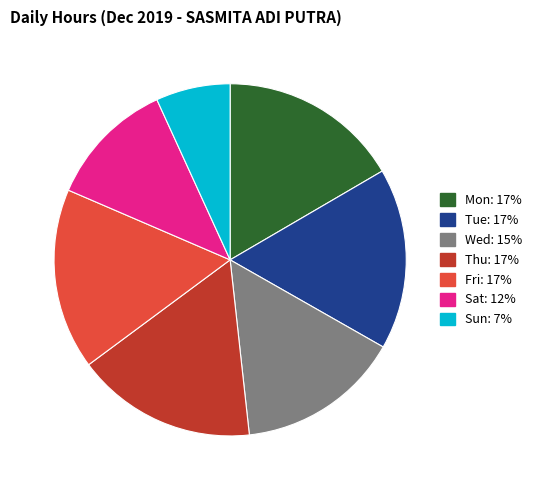

Is there a majority slice in this chart?

No